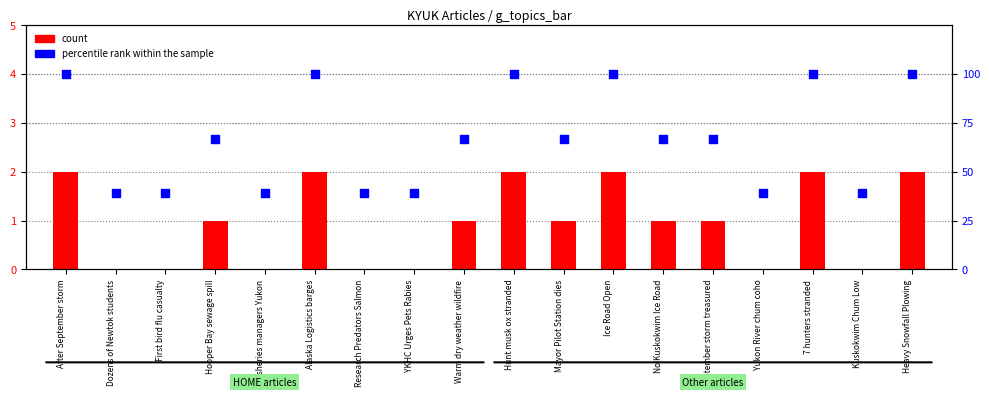

What is the total value across all series at Kuskokwim Chum Low?

38.9